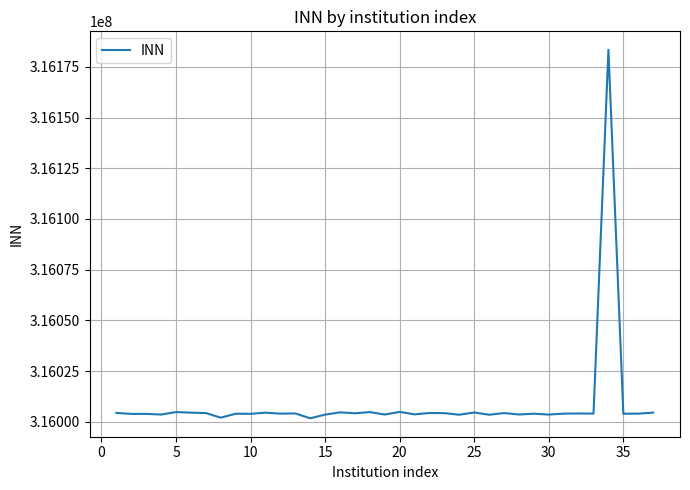

What is the smallest value displayed?

316001699